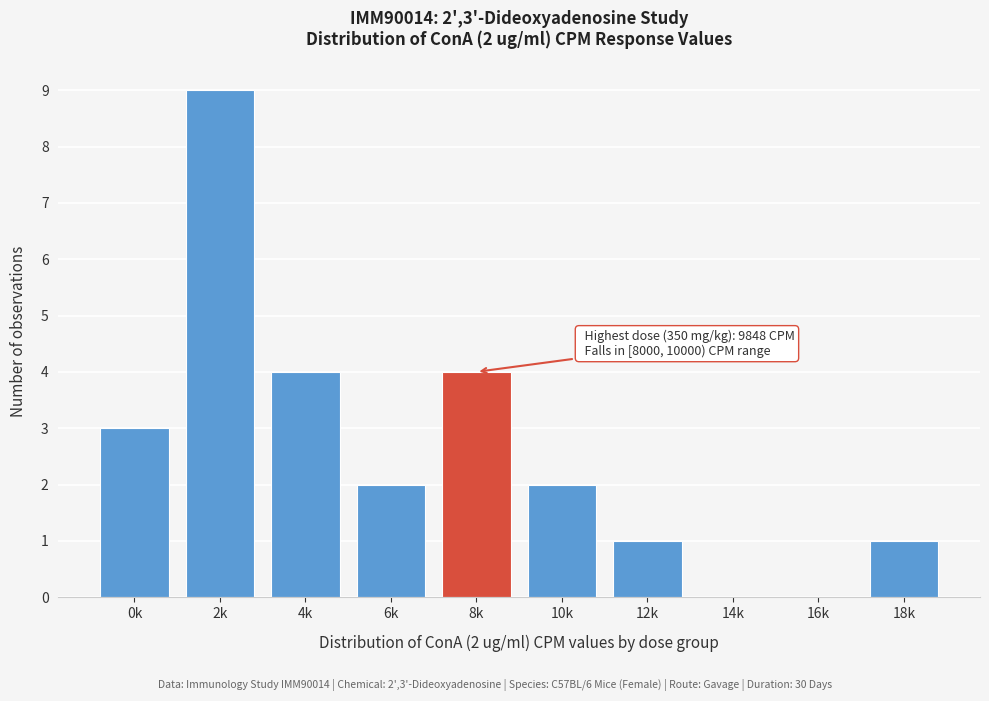

Reading left to right, what are all the values shown in this chart?

0k=3	2k=9	4k=4	6k=2	8k=4	10k=2	12k=1	14k=0	16k=0	18k=1